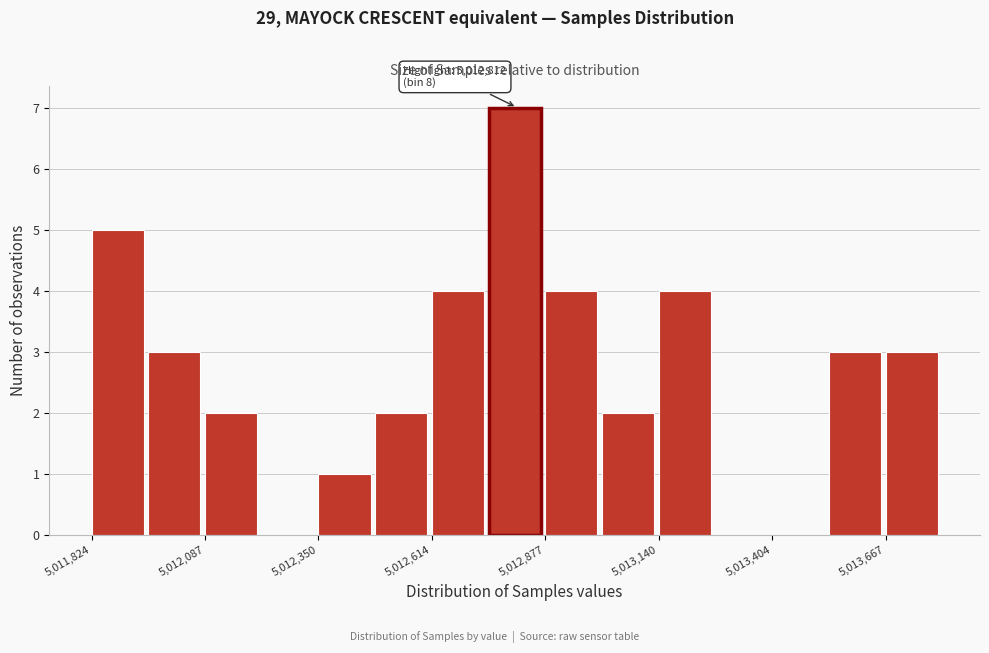

Around what value on the x-axis is the tallest bar? Give the approximate position of its centre, as read against the axis.

5012800